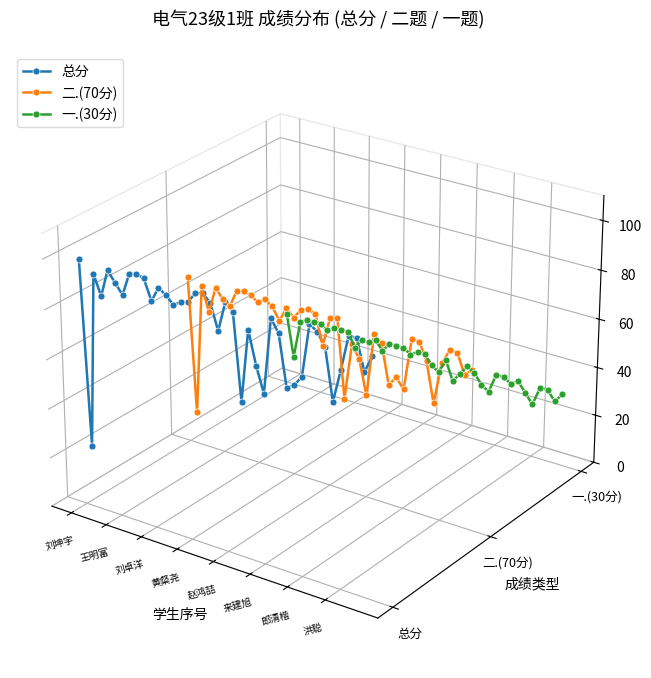

Which series has the largest total across all categories?

总分